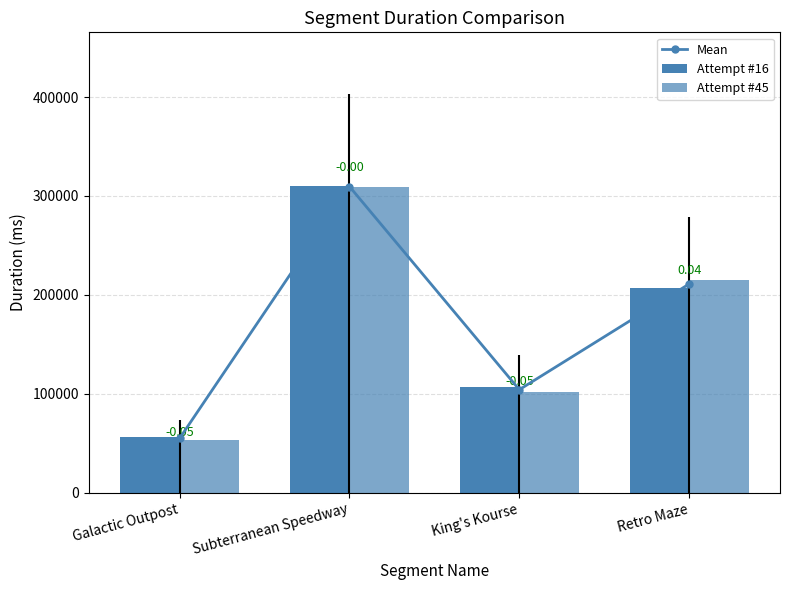

What is the total value across all series at Retro Maze?

633166.5